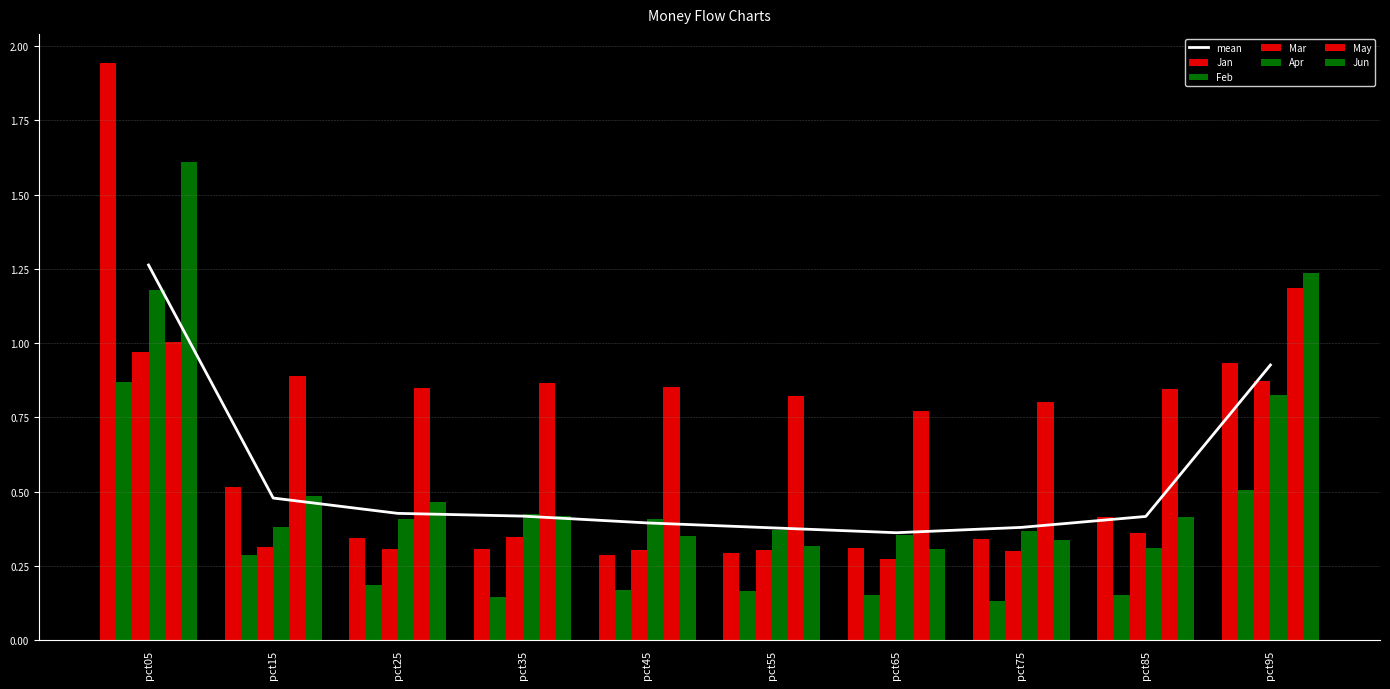

Read the Mar value at pct75.

0.3